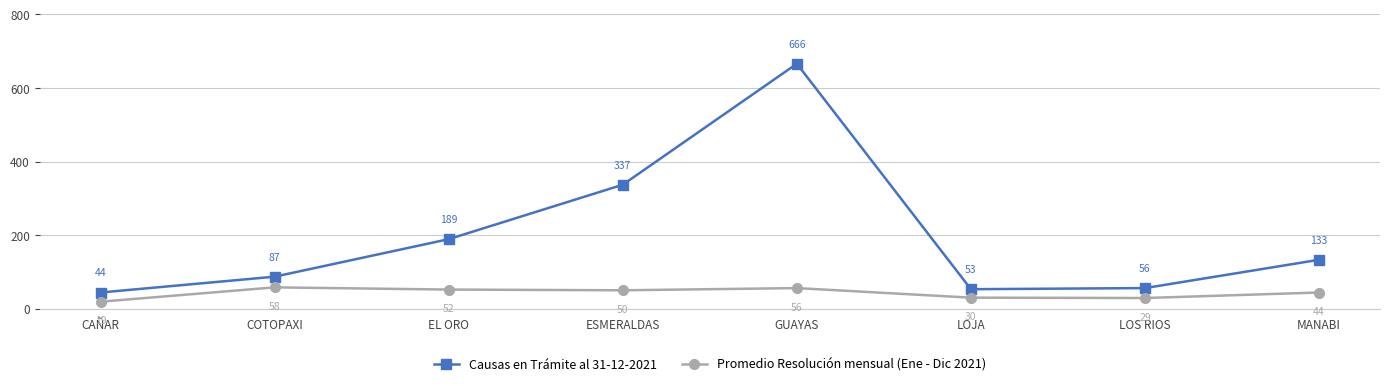

At how many categories does at least one series exceed 245?

2